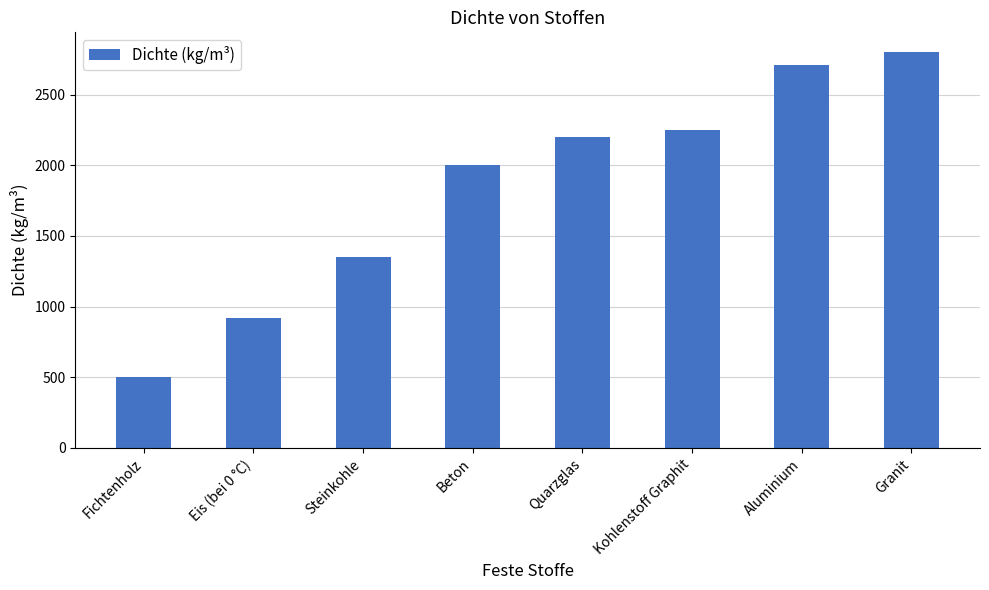

Does the chart contain any negative values?

No